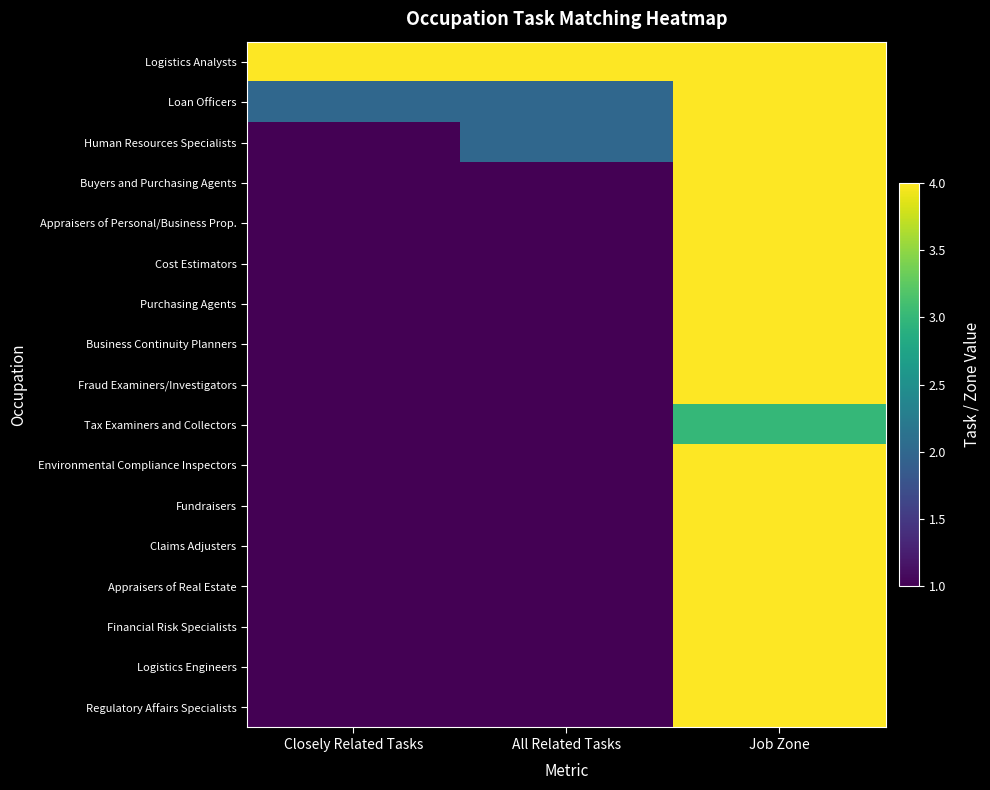

At which category does the chart reach its minimum across all series?

Closely Related Tasks